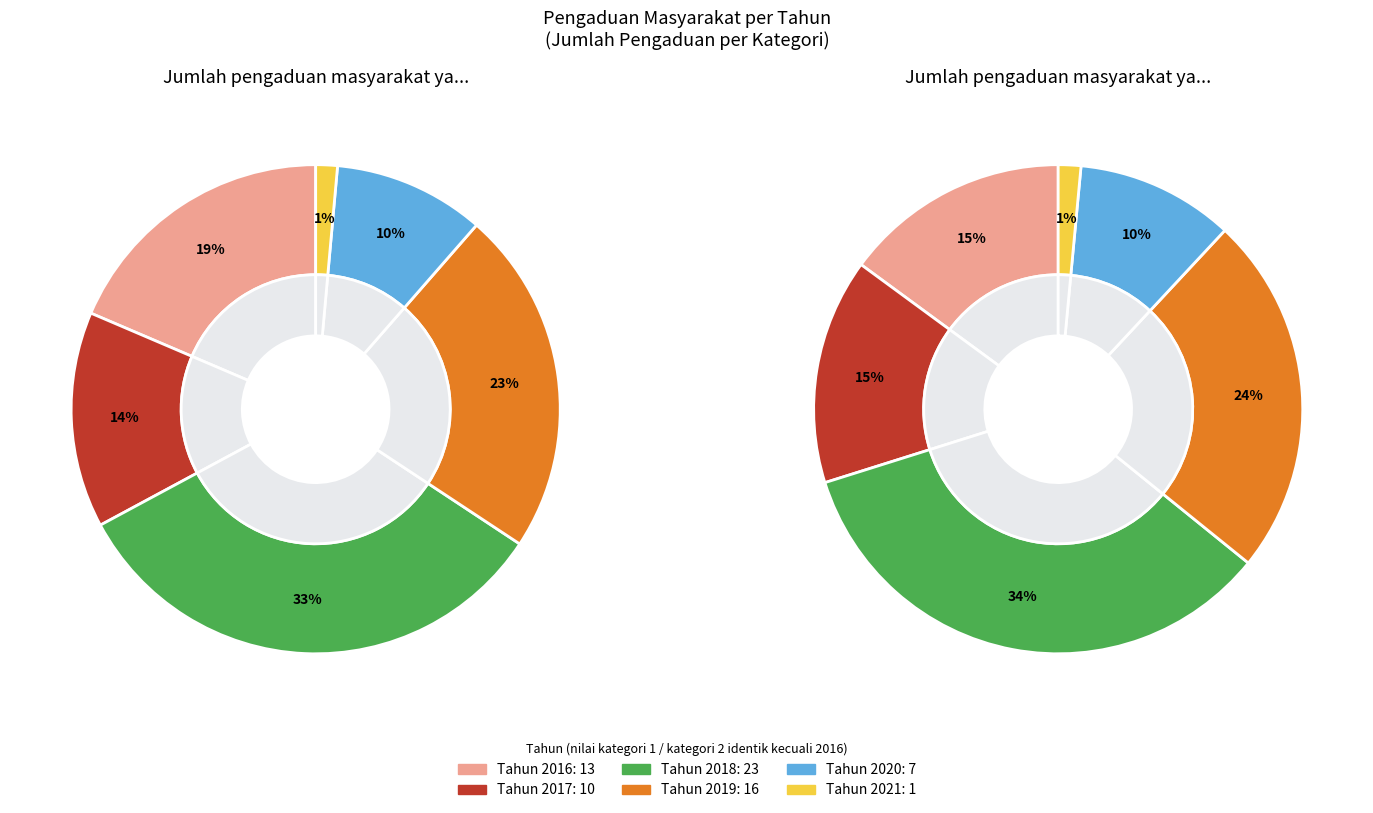

To the nearest percent, what portion does Jumlah pengaduan masyarakat yang ditindaklanjuti represent?

43%